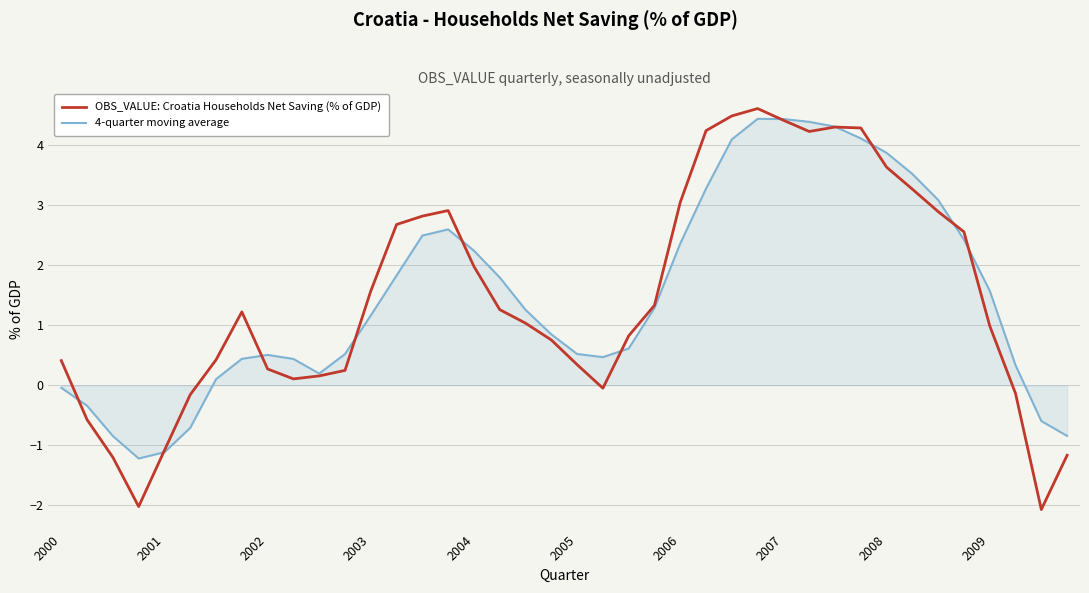

What is the maximum value shown in the chart?

4.6